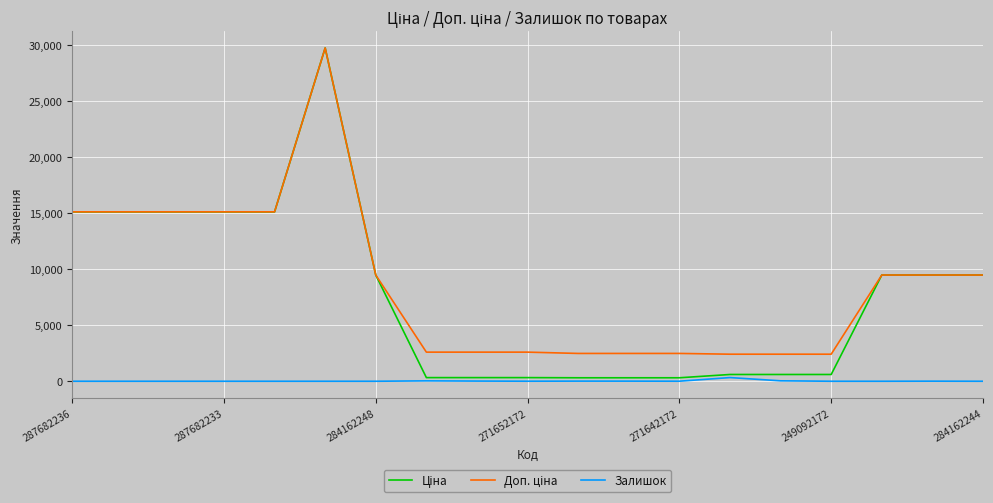

Does the chart have visible grid lines?

Yes